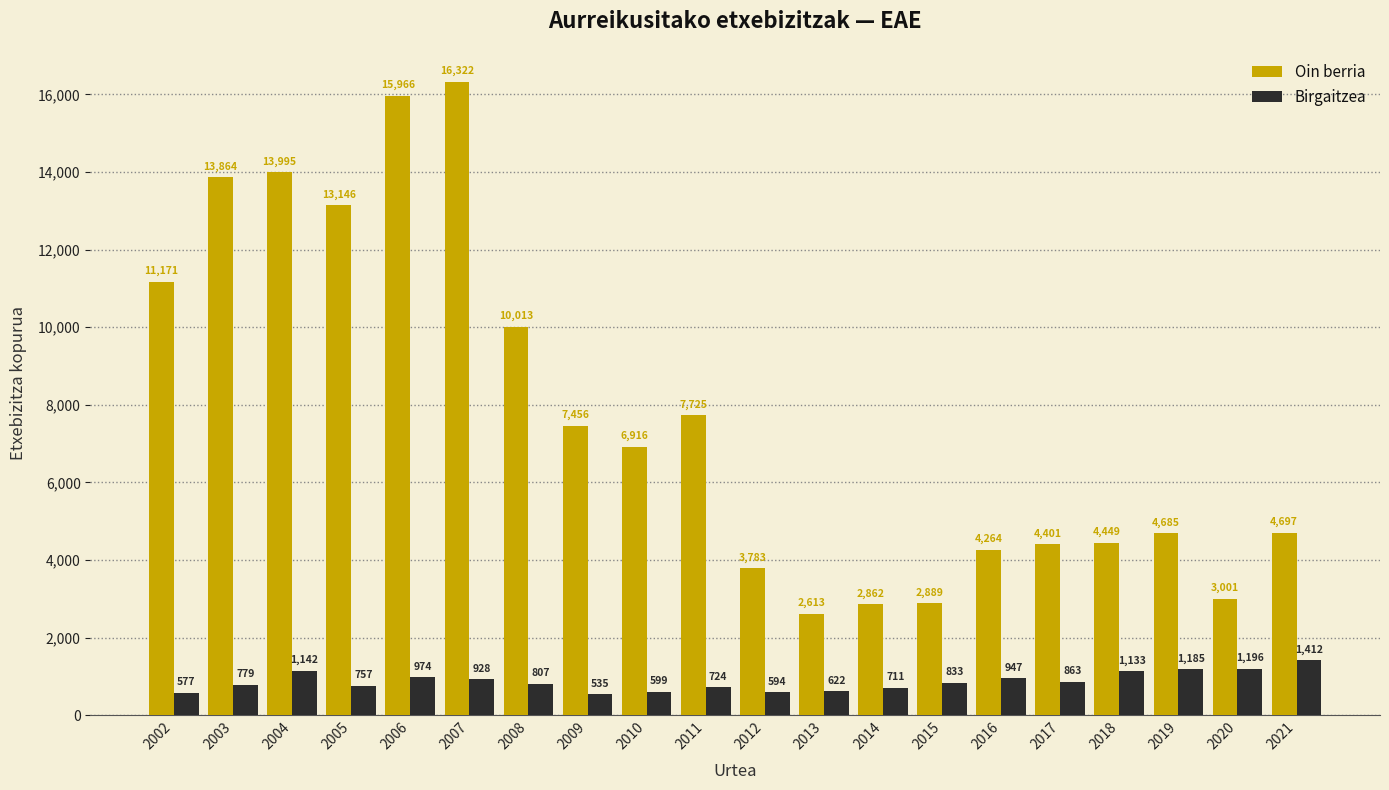

Where does the Oin berria series first go above 6916?

2002